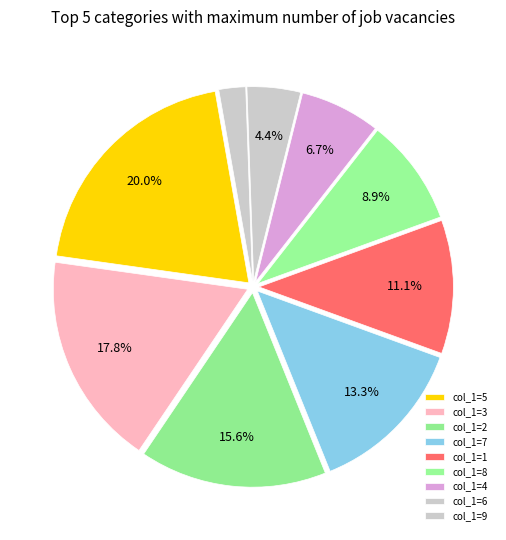

Does any single category account for the majority?

No